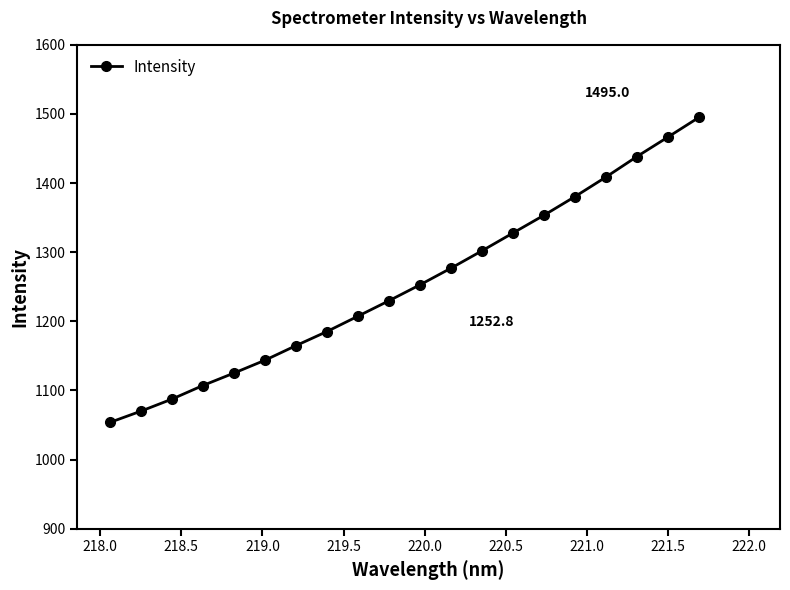

What is the difference between the maximum and minimum values?

441.3